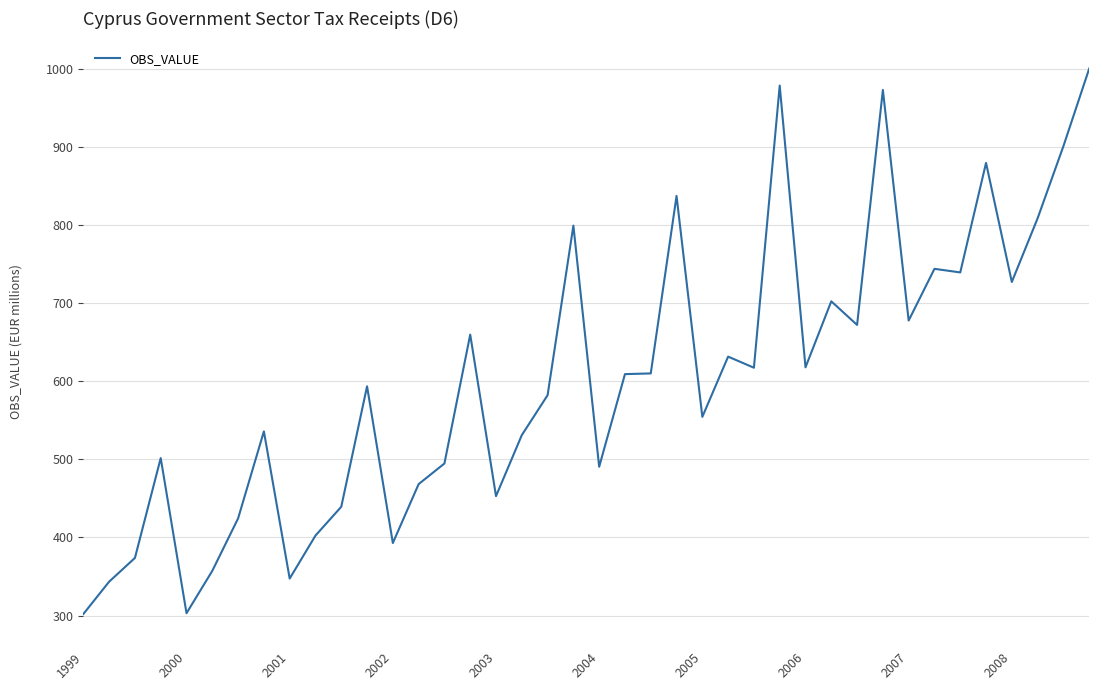

What is the greatest value displayed?

1000.2